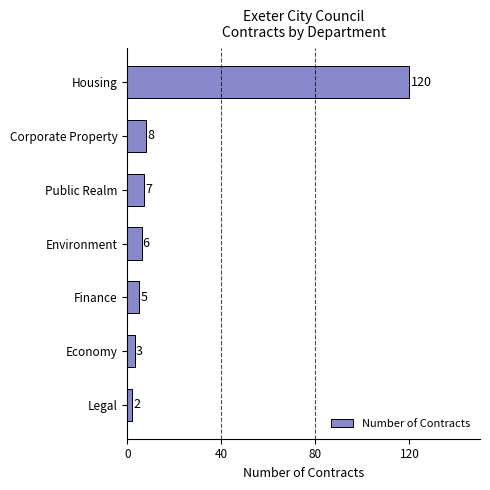

What is the greatest value displayed?

120